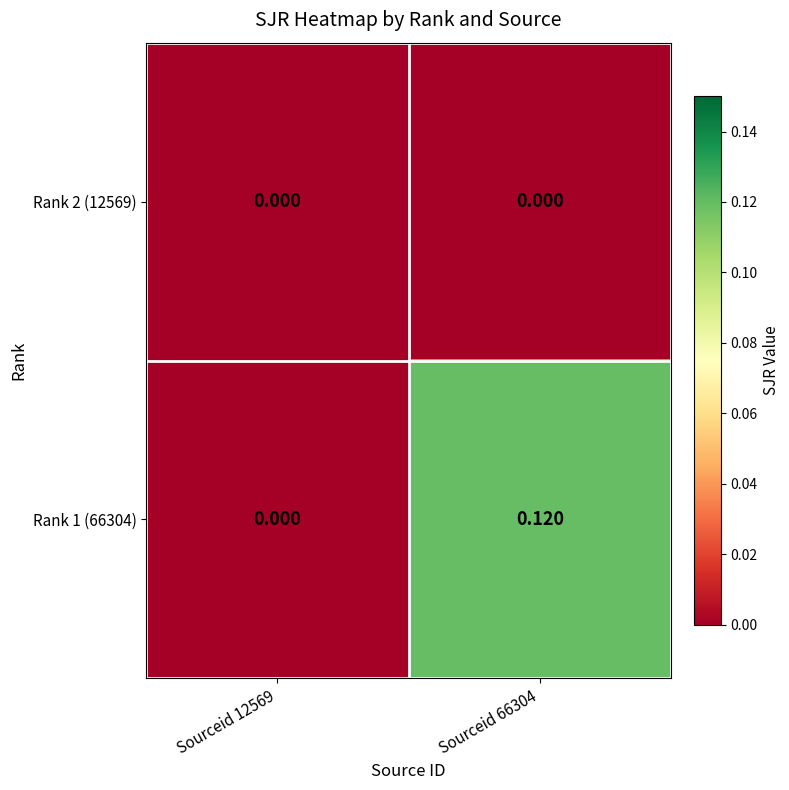

Is the value of Rank 2 (12569) at Sourceid 12569 greater than the value of Rank 1 (66304) at Sourceid 66304?

No